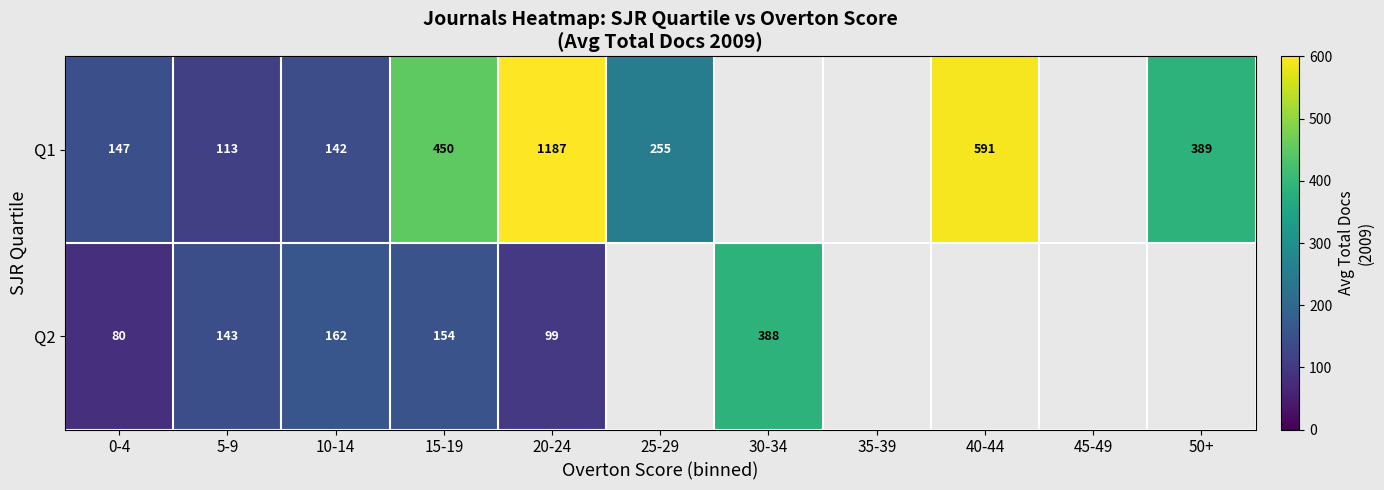

What is the spread (max minus min) of values at 15-19?

296.0